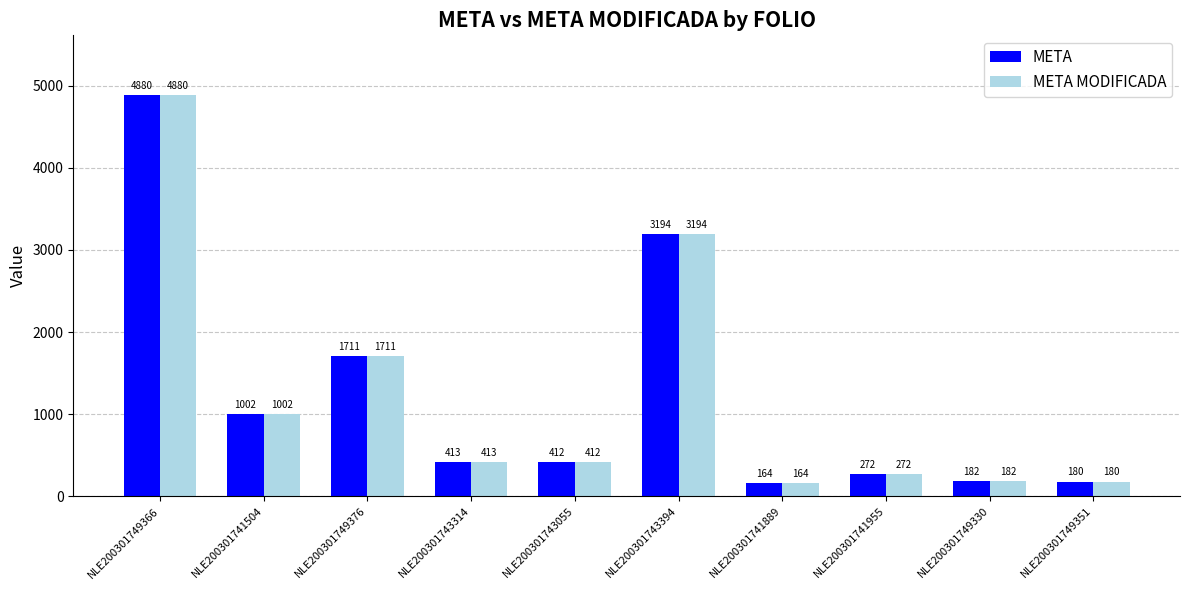

At which label does META MODIFICADA first exceed 413?

NLE200301749366